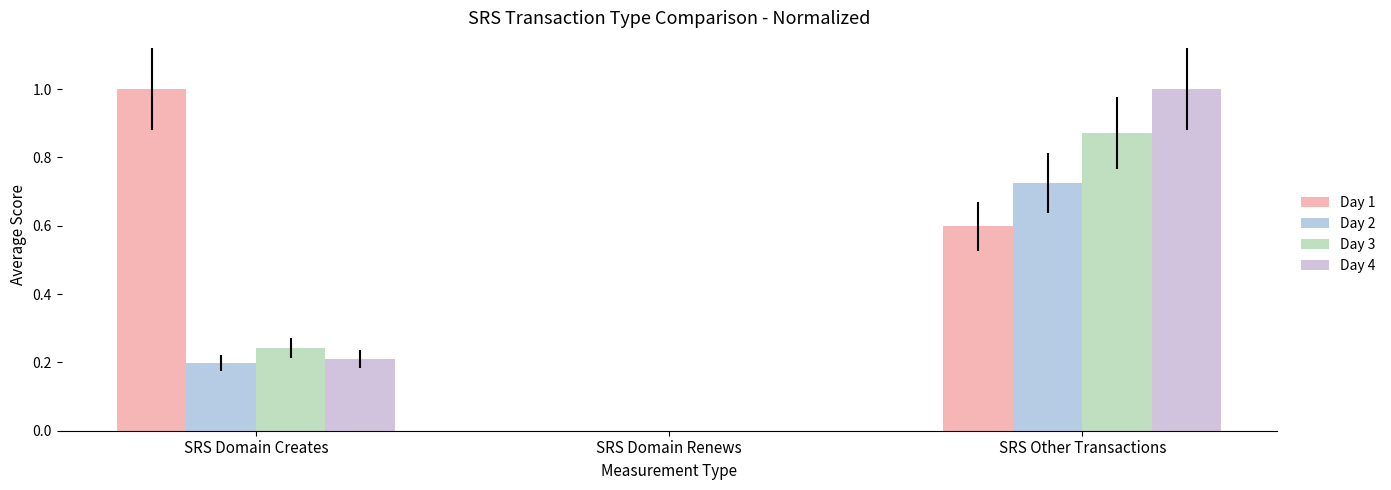

Which series has the largest total across all categories?

Day 1